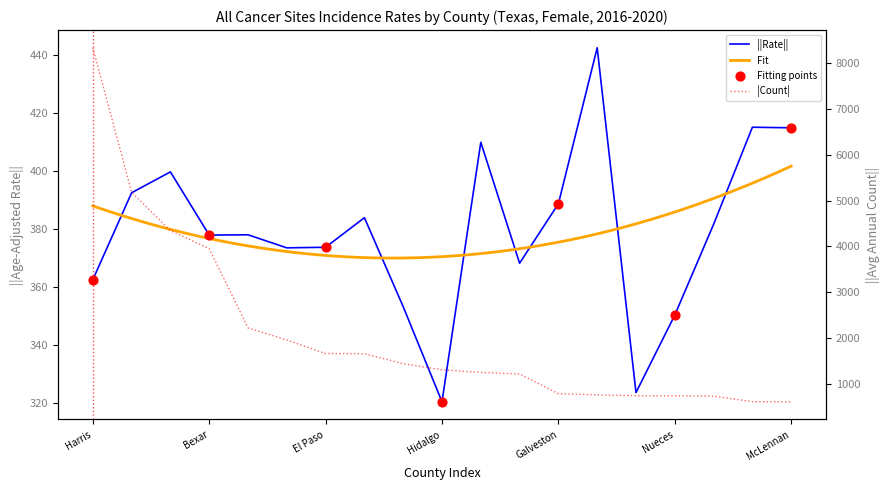

At how many categories does at least one series exceed 4866?

2